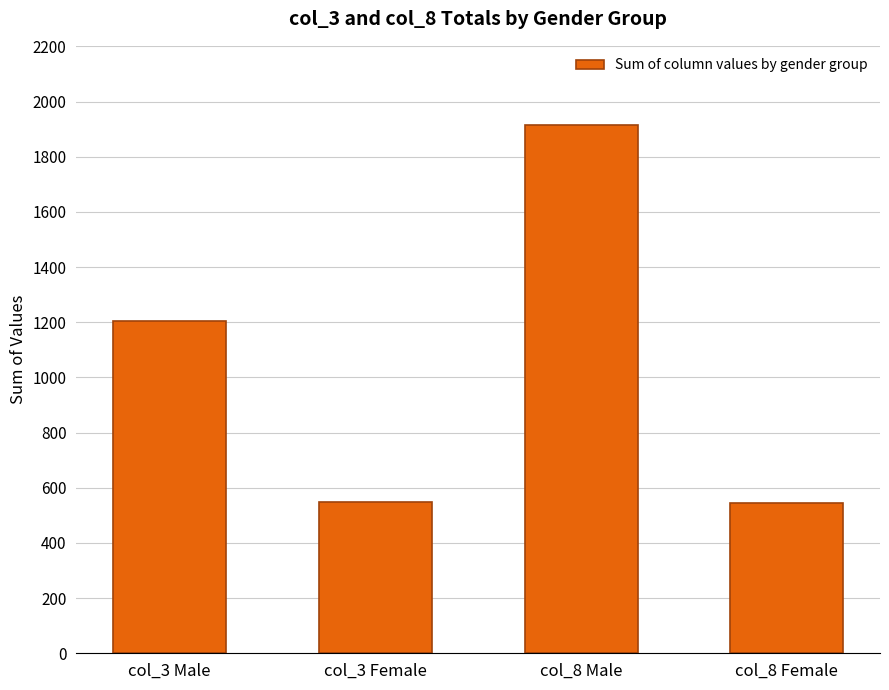

The chart shows a value of 258 at col_3 Female. True or false?

False